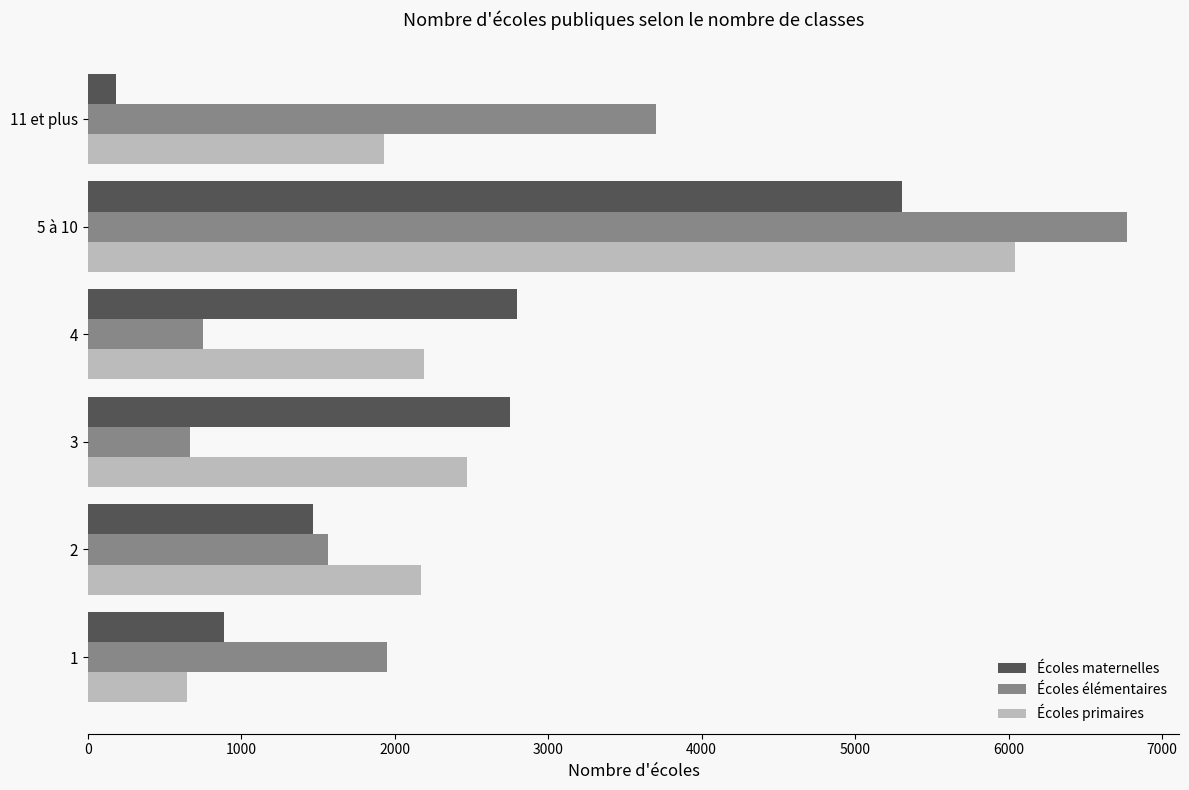

What is the lowest value of the Écoles maternelles series?

182